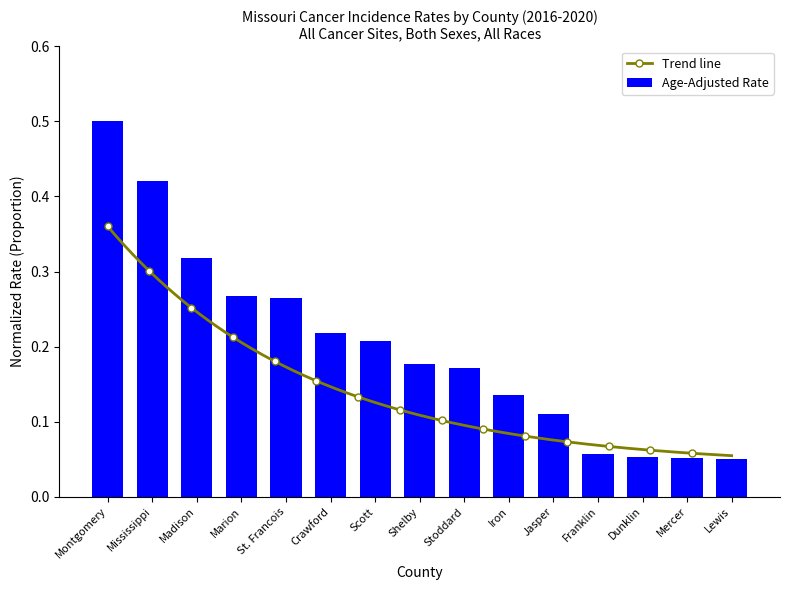

Count the values in the range 0 to 1.

15